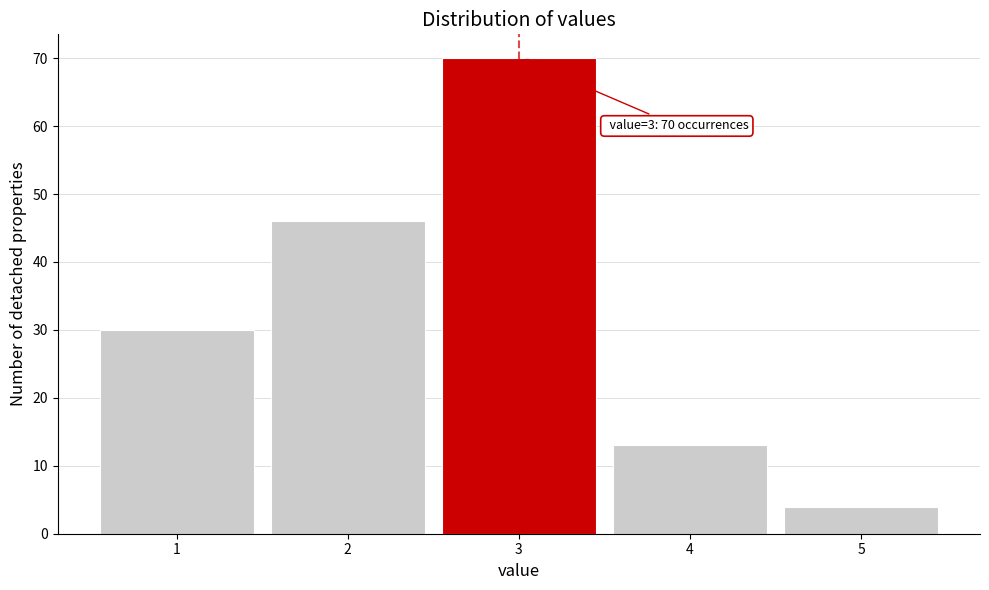

Over which range of the x-axis is the bar tallest?

2.5 to 3.5